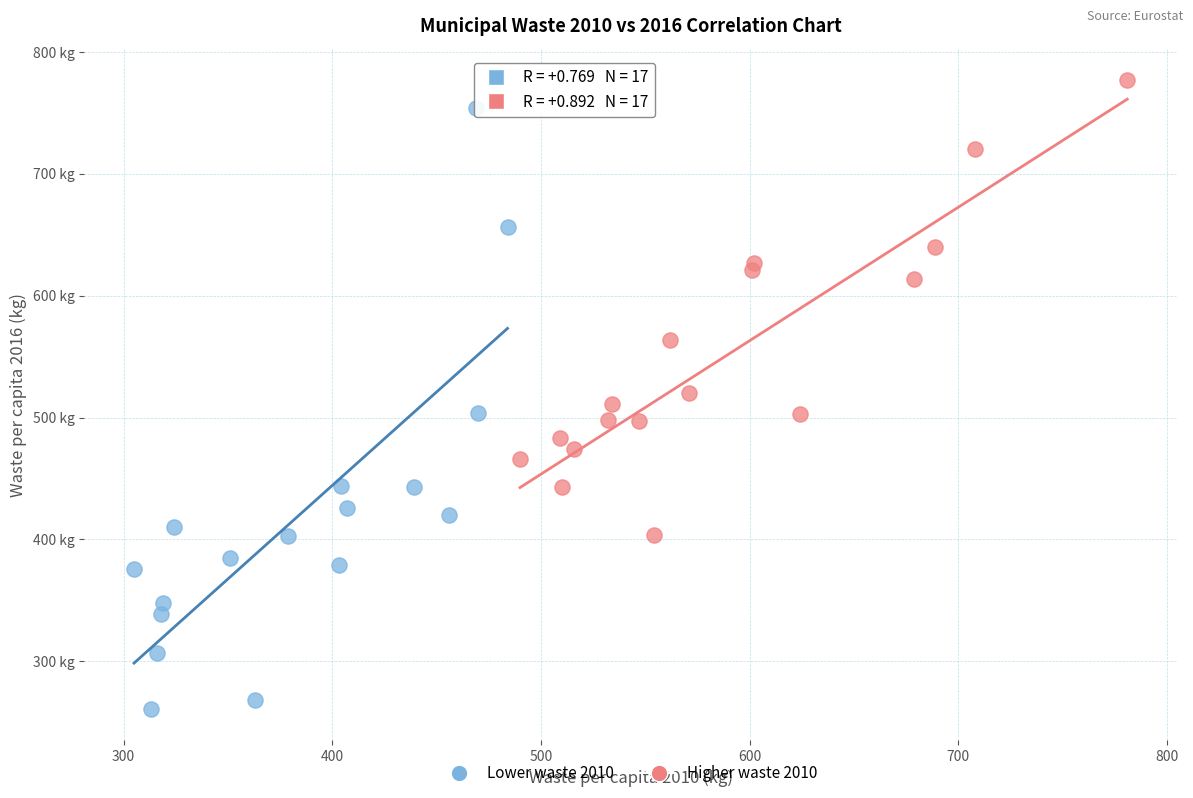

Which series reaches the maximum Y coordinate?

Higher waste 2010